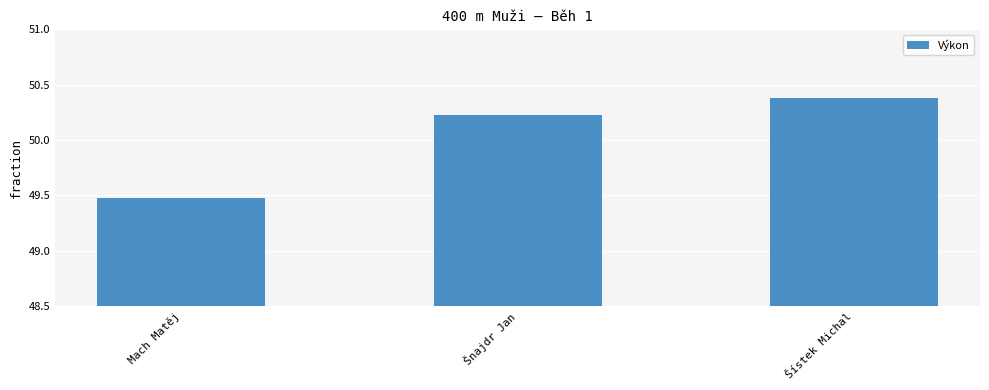

True or false: the data shows 49.5 at Mach Matěj.

True